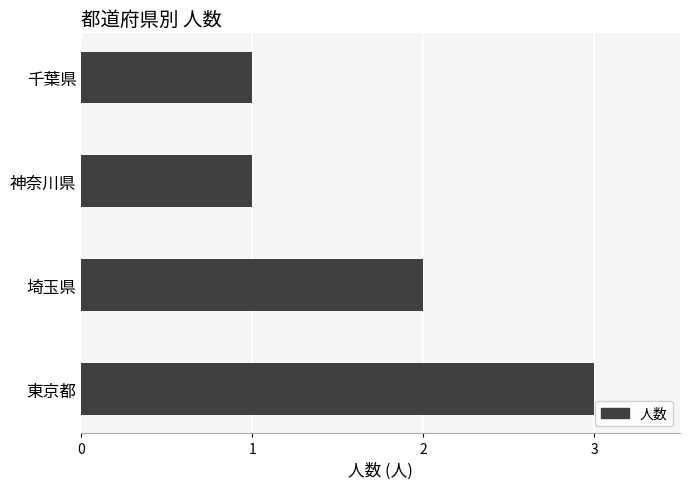

How many bars are there in total?

4